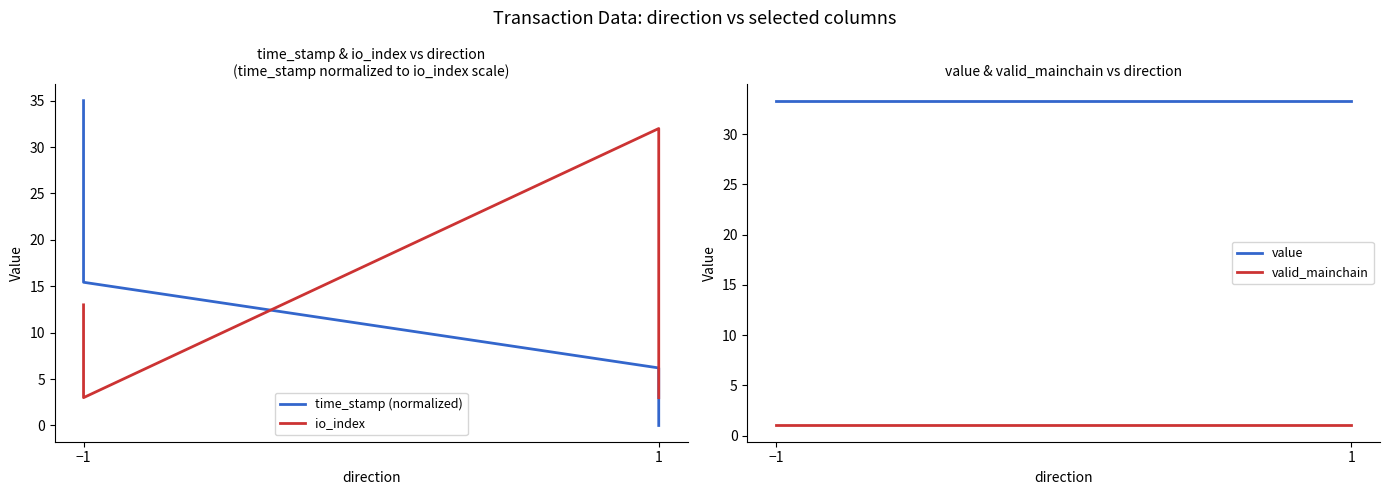

How many times do time_stamp (normalized) and io_index cross each other?

1